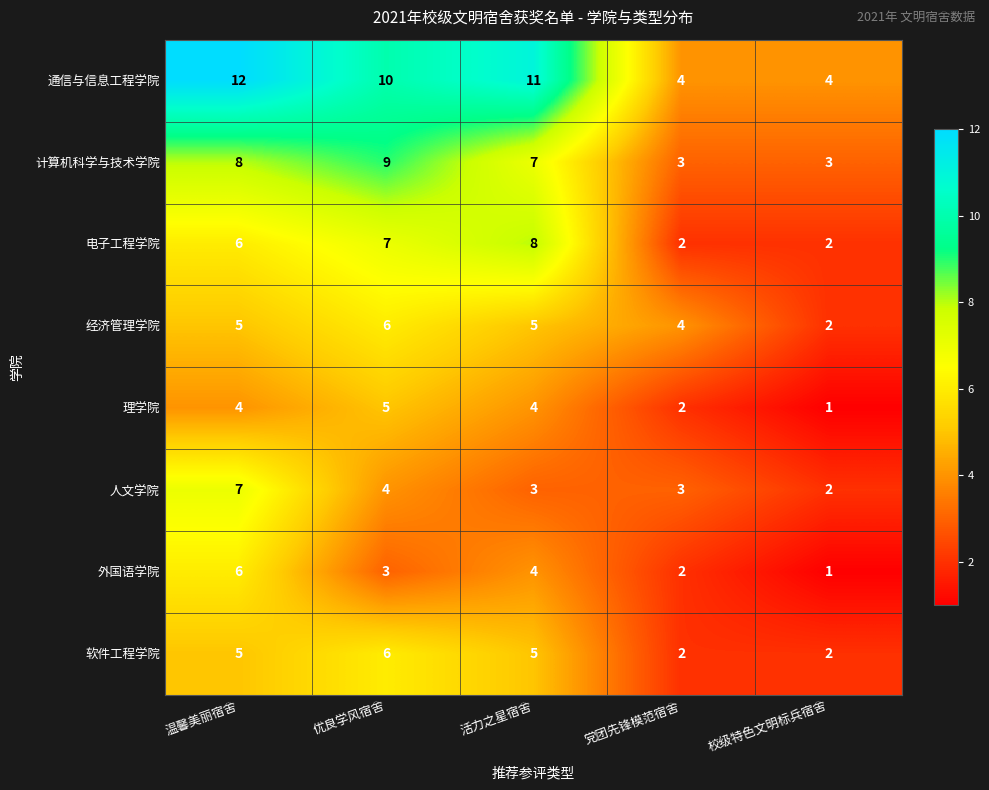

What is the spread (max minus min) of values at 校级特色文明标兵宿舍?

3